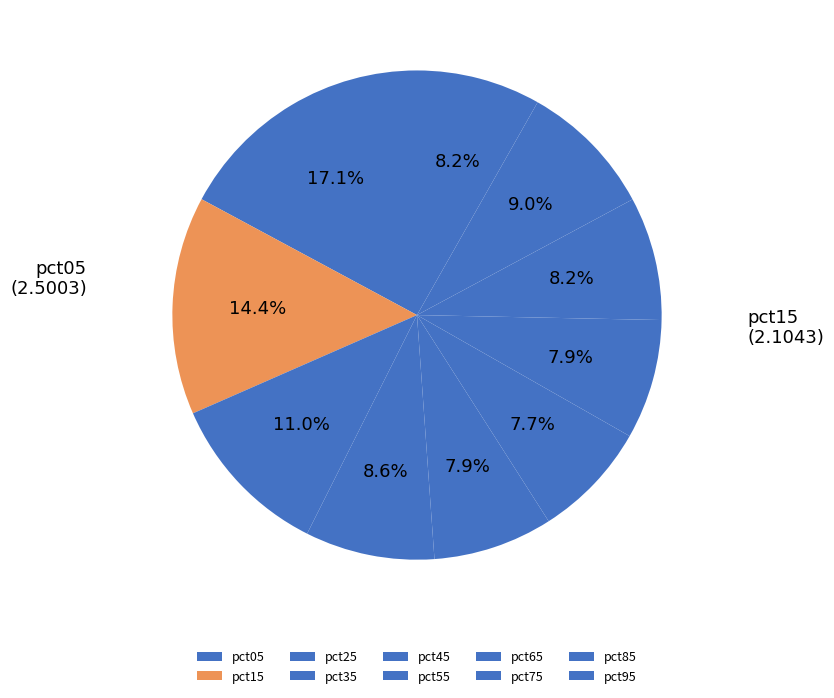

True or false: pct65 accounts for 1% of the total.

False